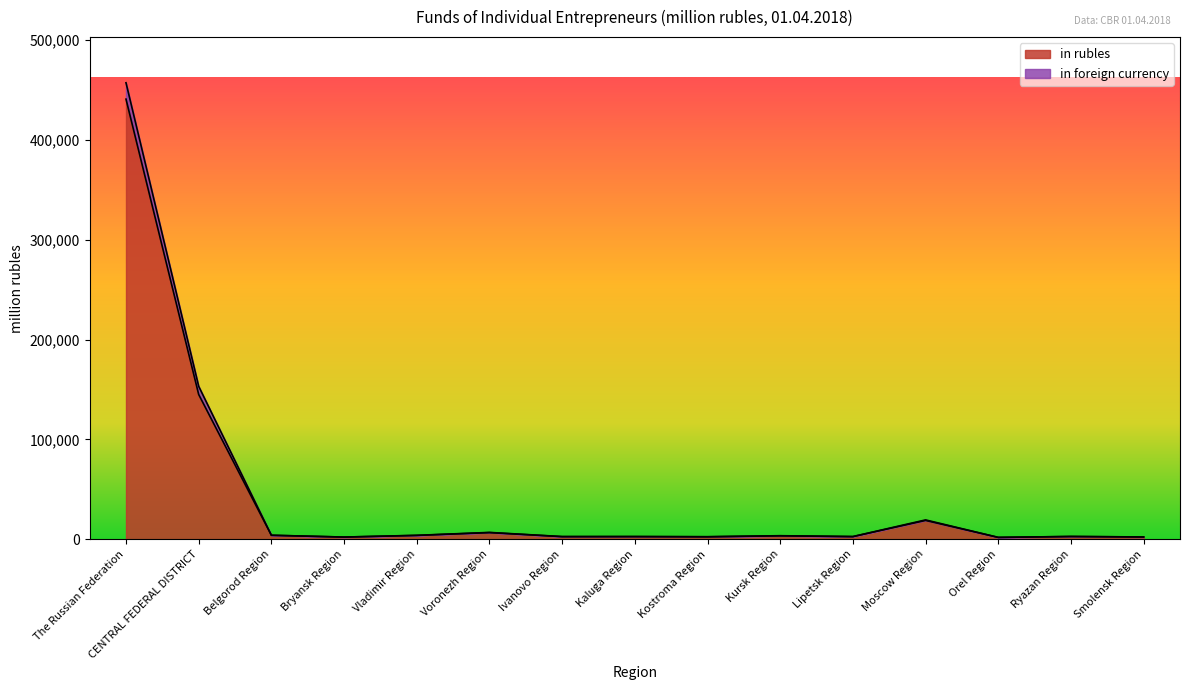

Count the number of data series in this chart.

2